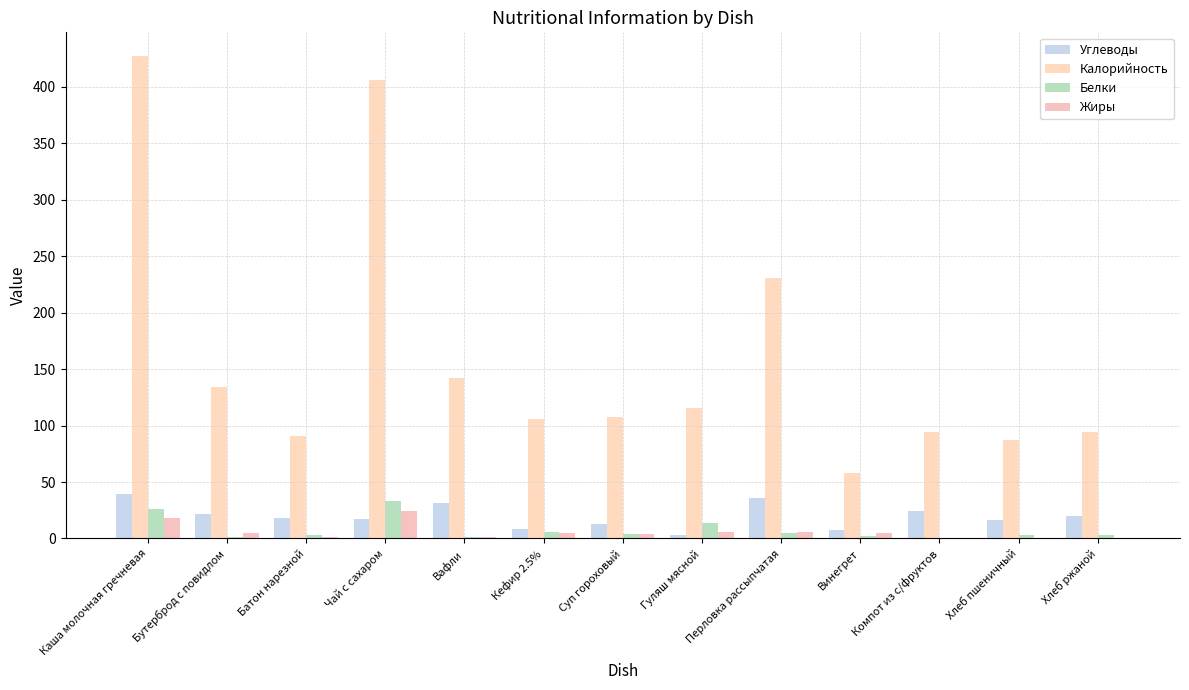

How many categories are shown in the chart?

13